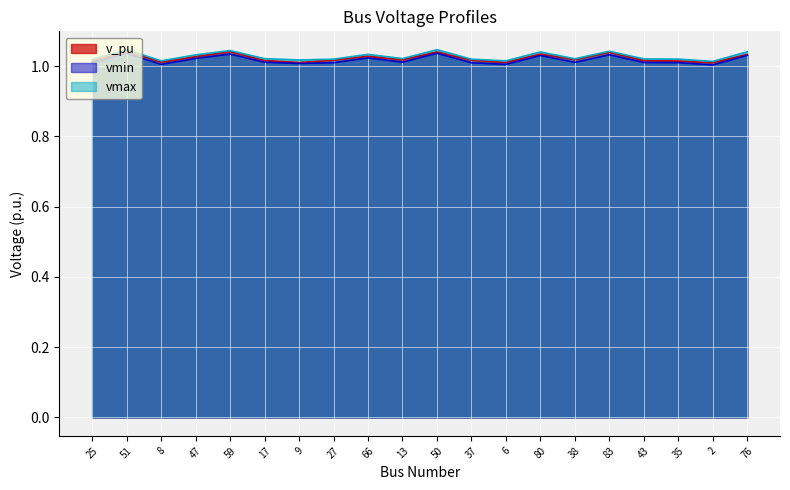

True or false: vmax and vmin intersect in this chart.

False